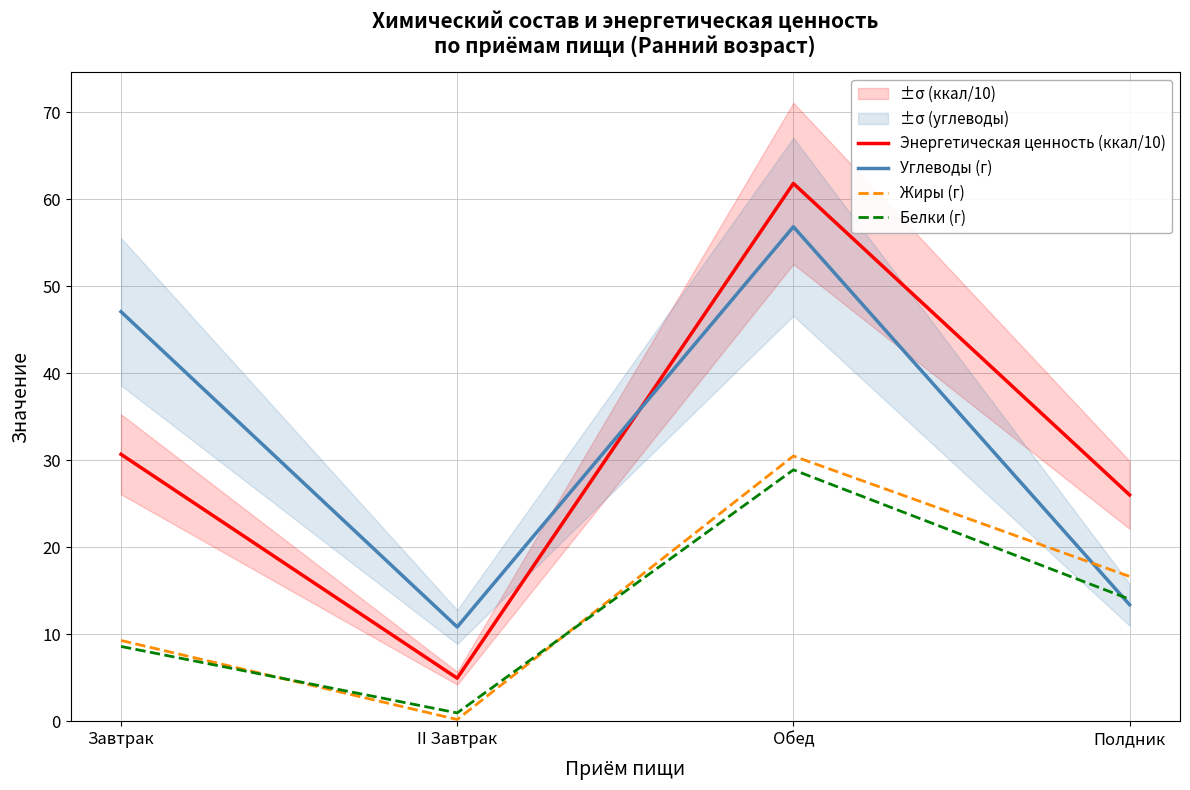

What is the maximum value for Белки (г)?

28.9